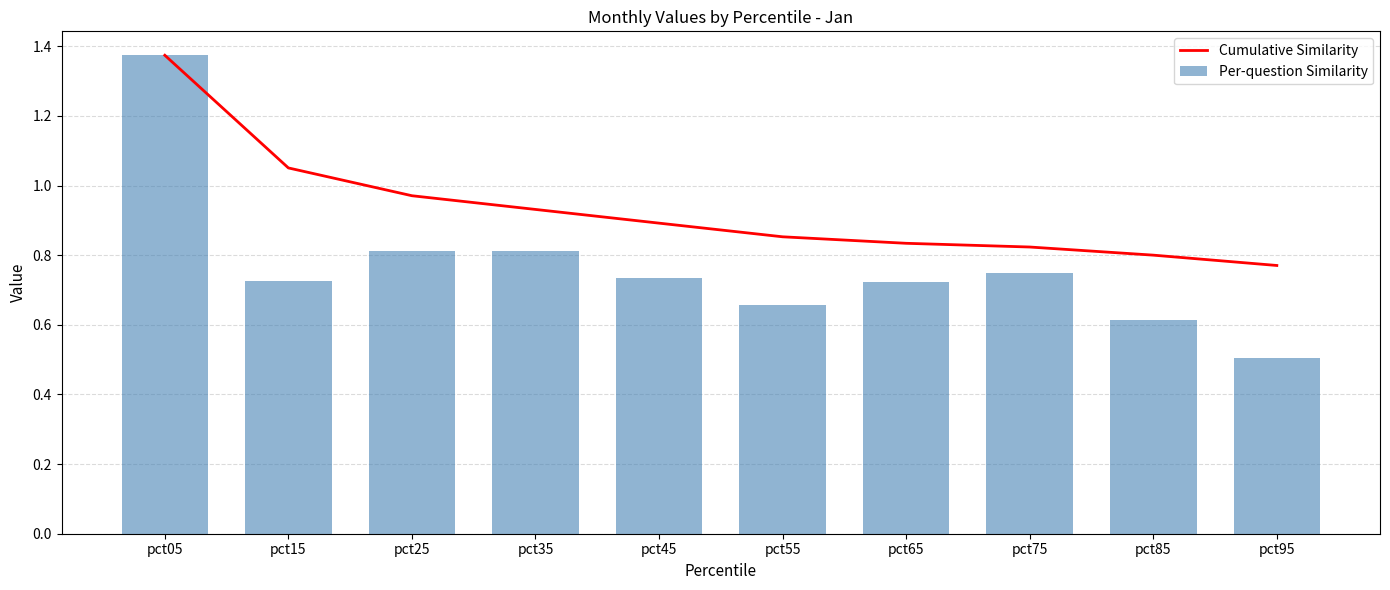

What are all the series names shown in the legend?

Cumulative Similarity, Per-question Similarity